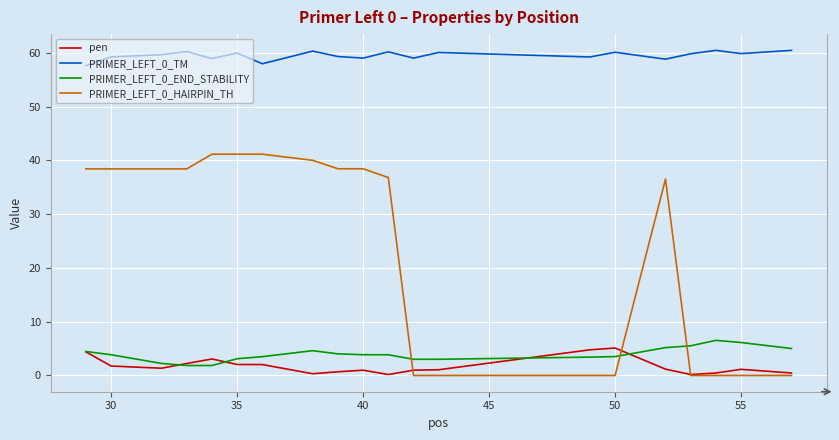

What is the greatest value displayed?

60.5